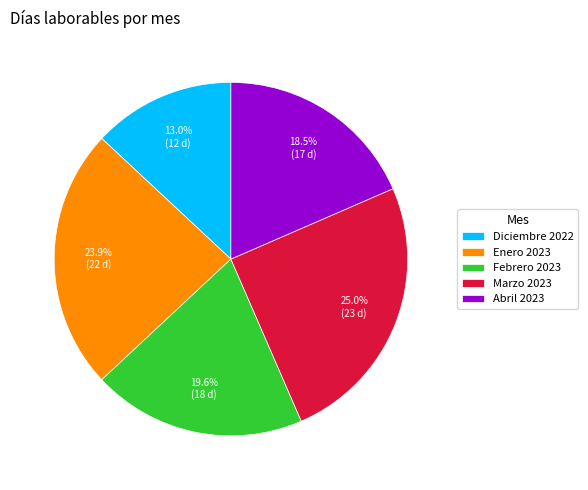

The Febrero 2023 slice represents 20% of the pie. True or false?

True